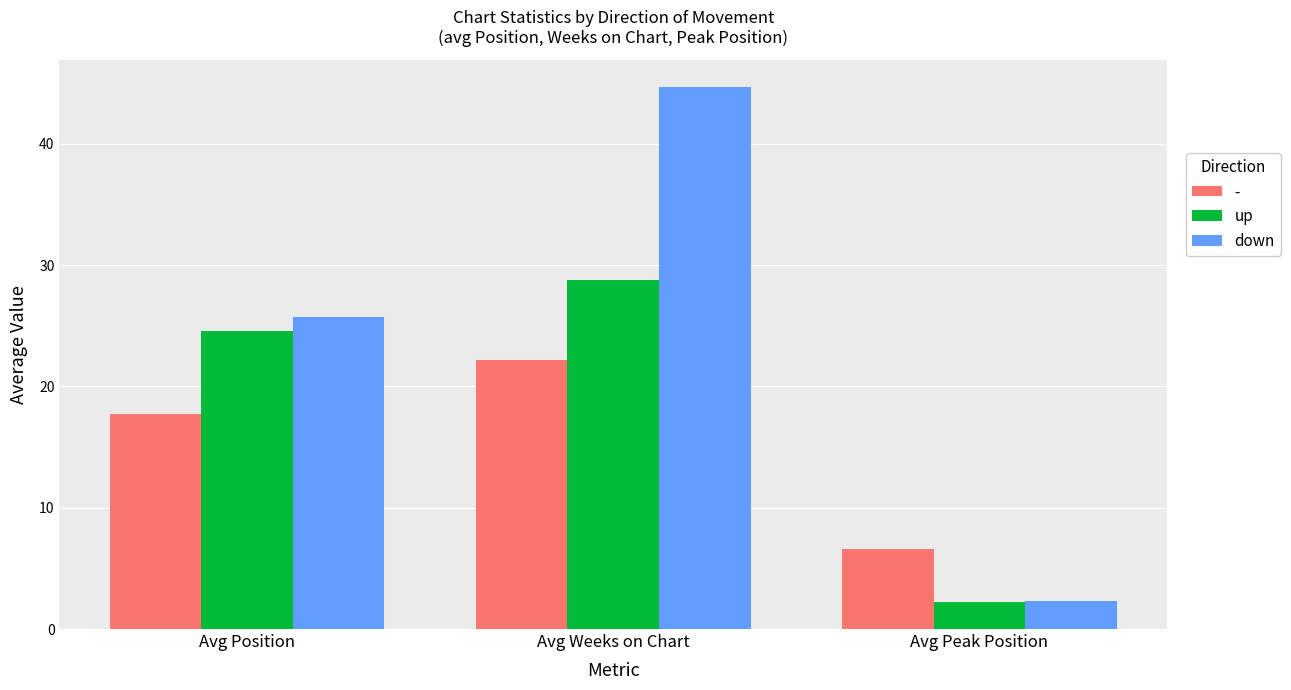

Which category has the highest value in the up series?

Avg Weeks on Chart